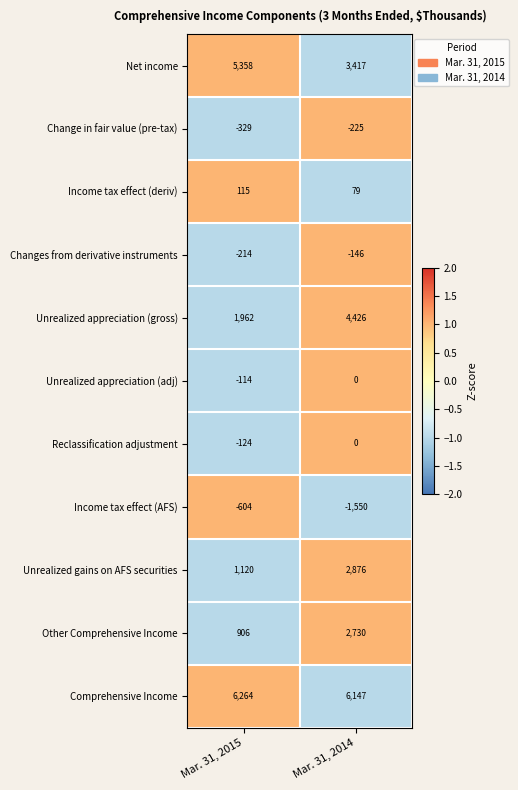

What is the total value across all series at Mar. 31, 2014?

17754